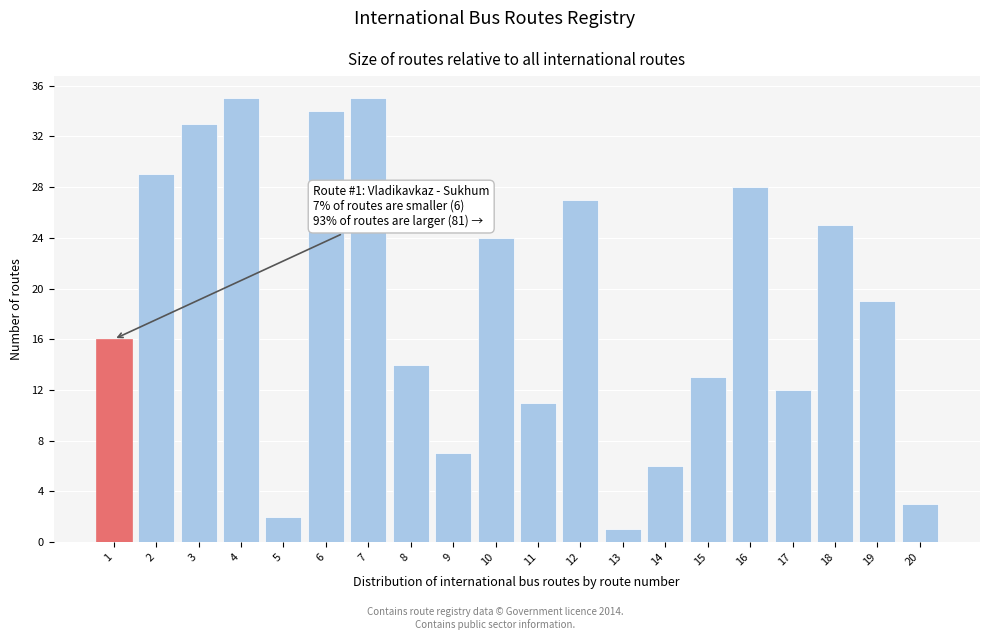

Reading left to right, list all the values displayed in this chart.

1=16	2=29	3=33	4=35	5=2	6=34	7=35	8=14	9=7	10=24	11=11	12=27	13=1	14=6	15=13	16=28	17=12	18=25	19=19	20=3